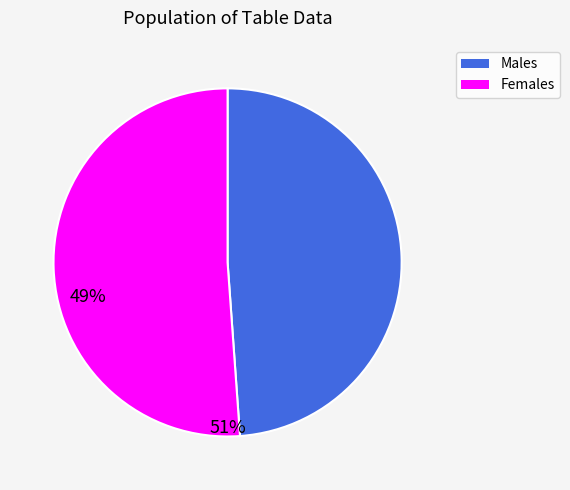

The Females slice represents 51% of the pie. True or false?

True